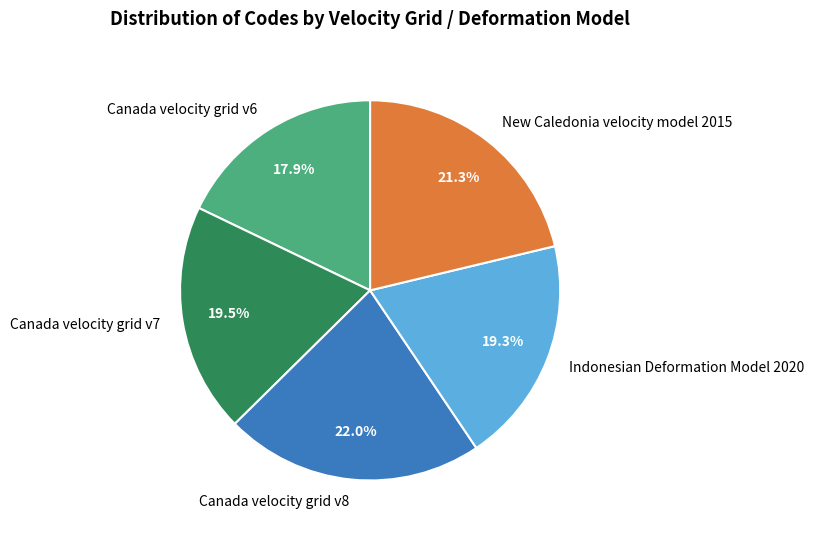

How many slices are in this pie chart?

5